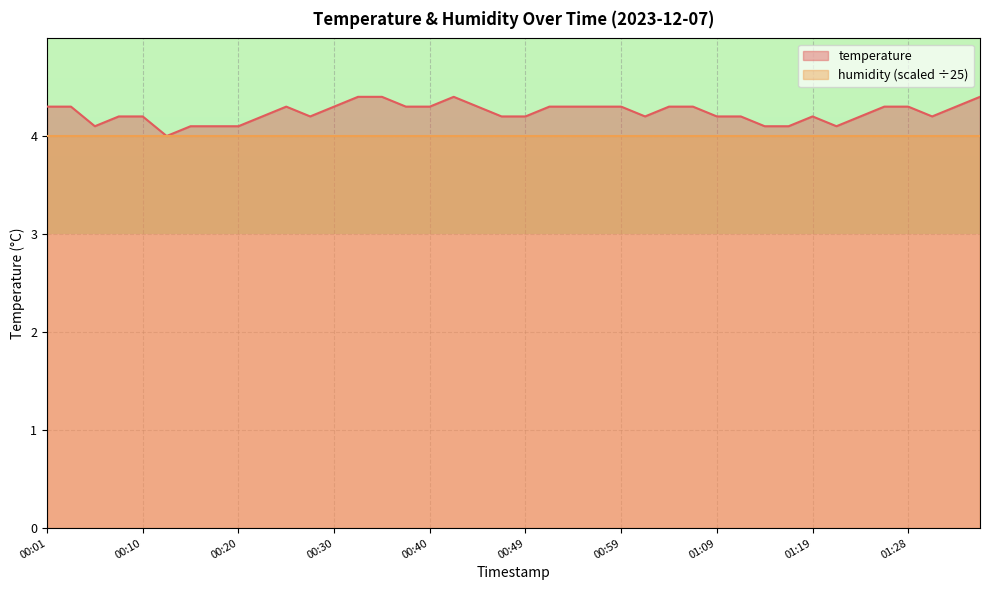

How many categories are shown in the chart?

40